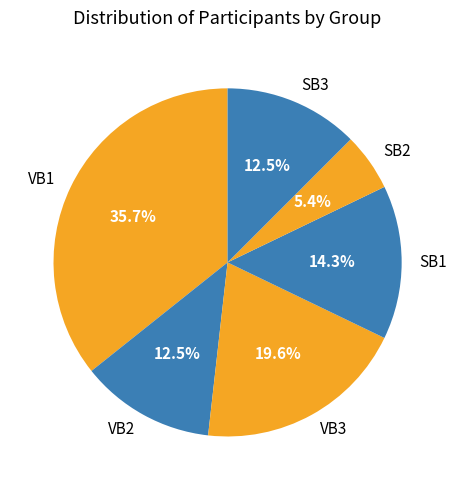

Is the sum of SB3 and SB1 greater than half?

No